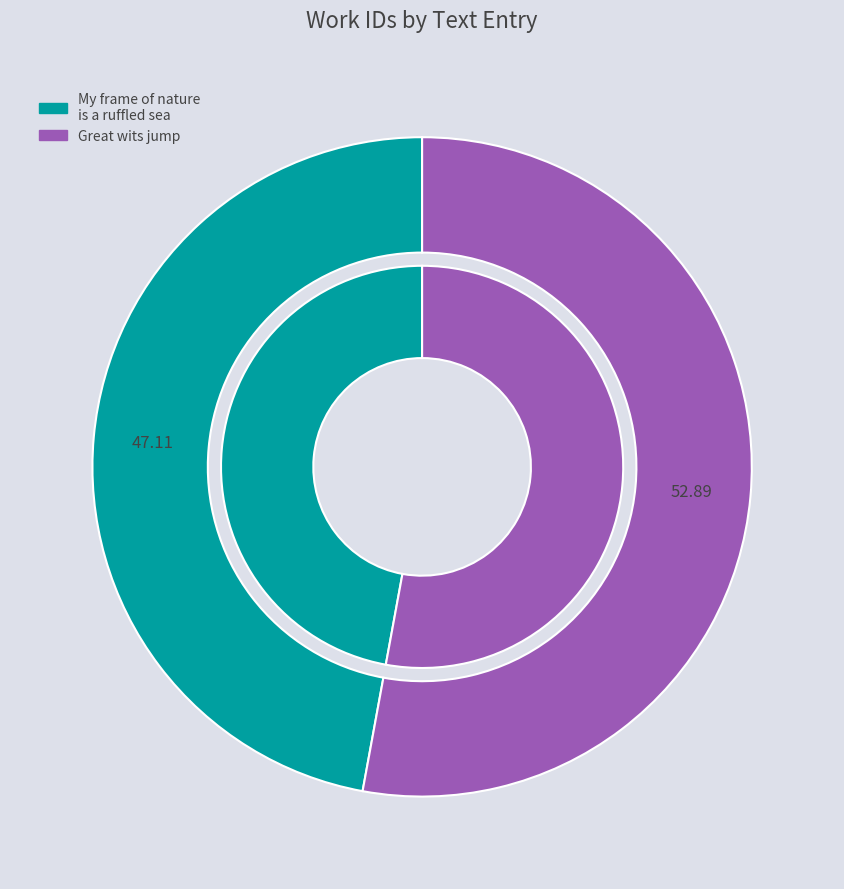

To the nearest percent, what percentage of the pie is My frame of nature is a ruffled sea?

47%